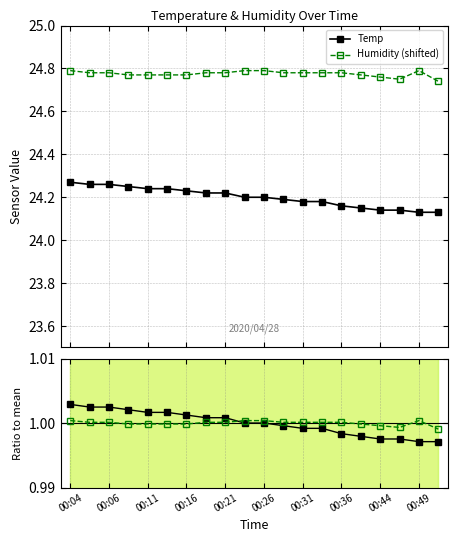

At which label does Temp reach its peak?

00:04